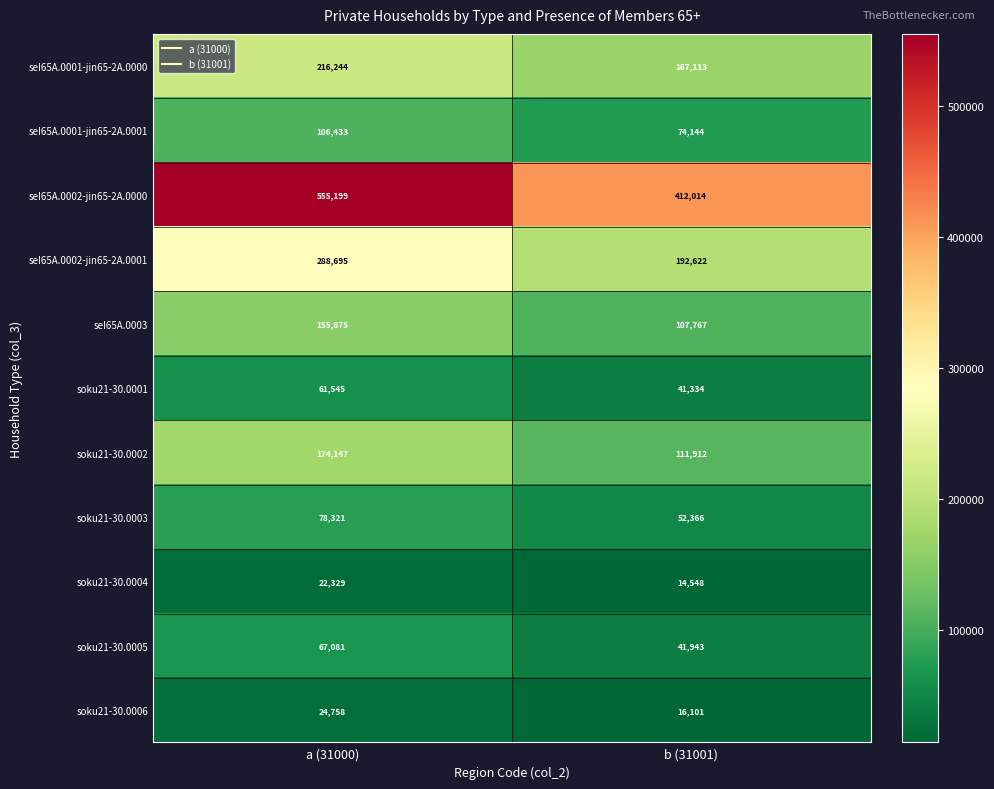

How many distinct data groups are displayed?

11